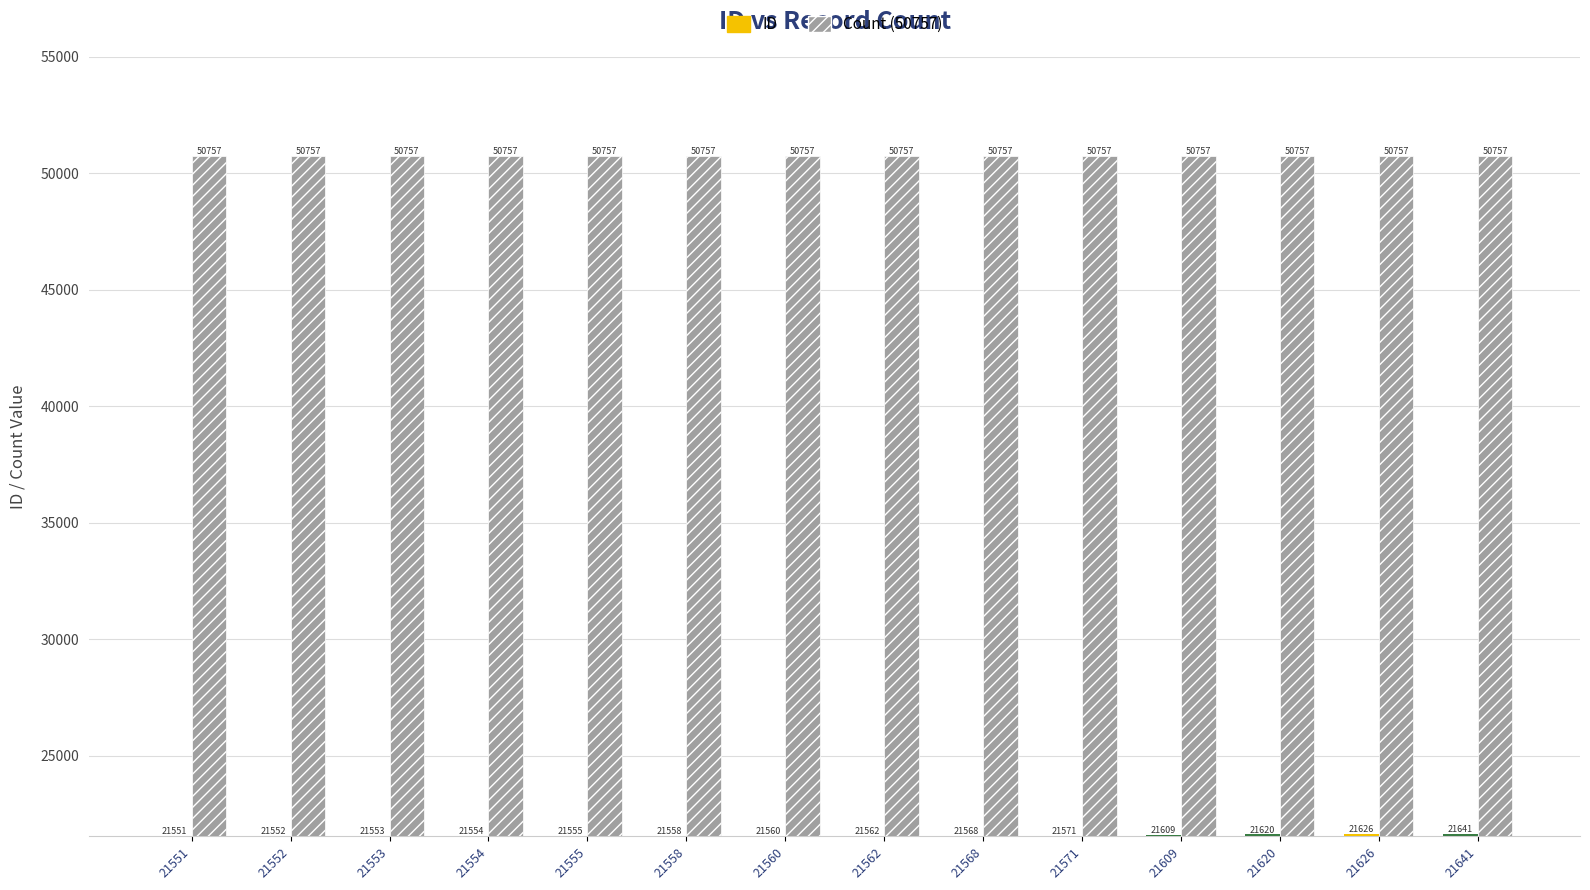

List the labels in order of ID value, largest first.

21641, 21626, 21620, 21609, 21571, 21568, 21562, 21560, 21558, 21555, 21554, 21553, 21552, 21551